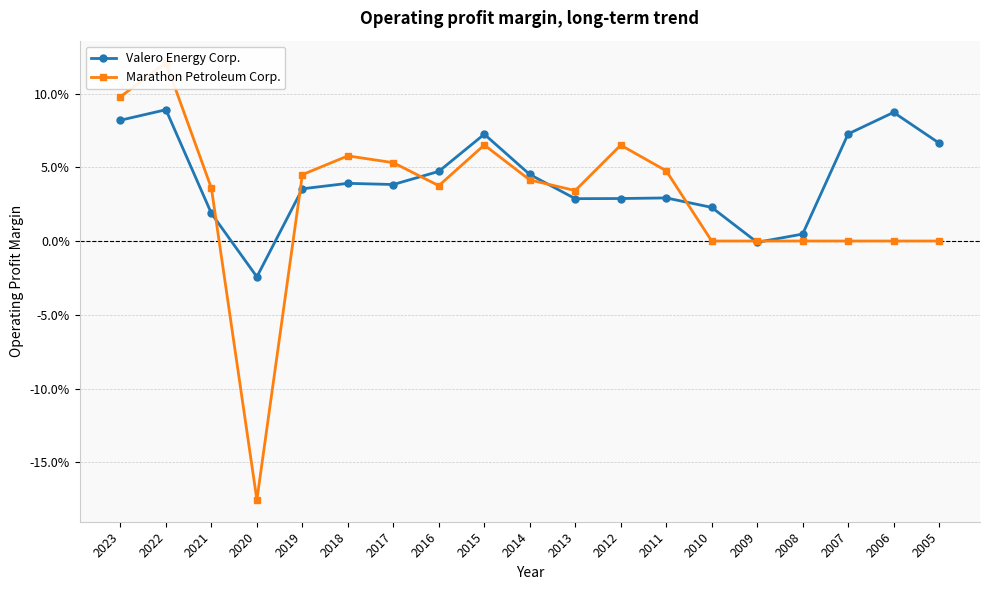

At which label does Marathon Petroleum Corp. reach its peak?

2022